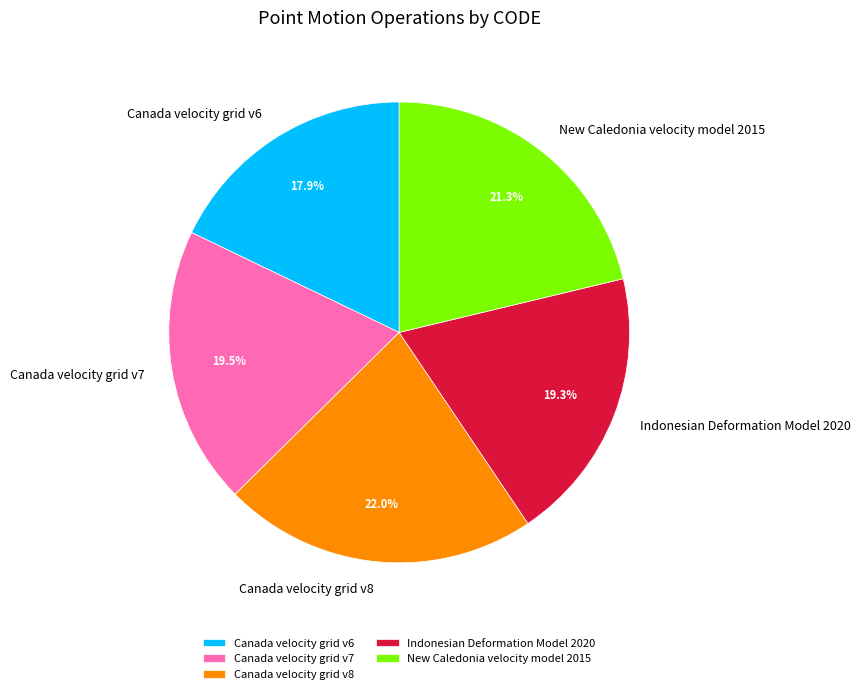

Which category has the smallest portion of the pie?

Canada velocity grid v6